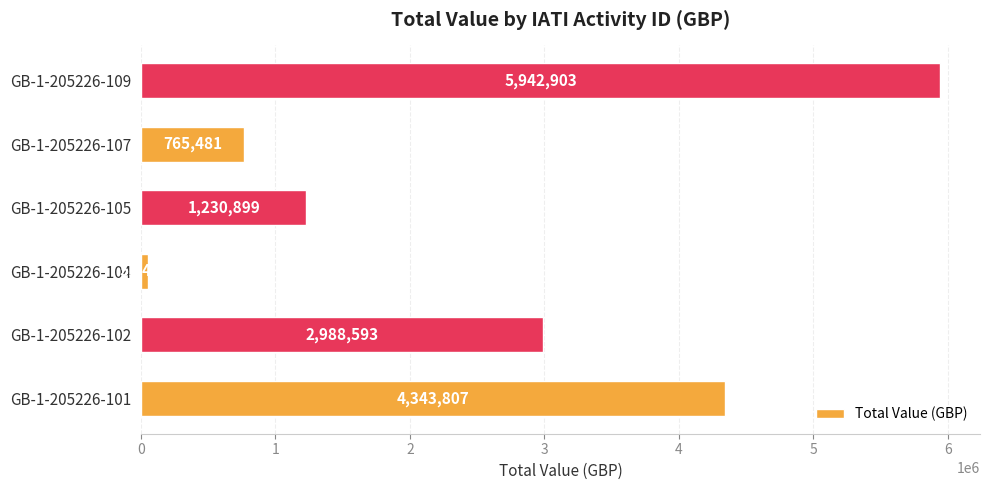

Are the bars grouped side by side (vs. stacked)?

No